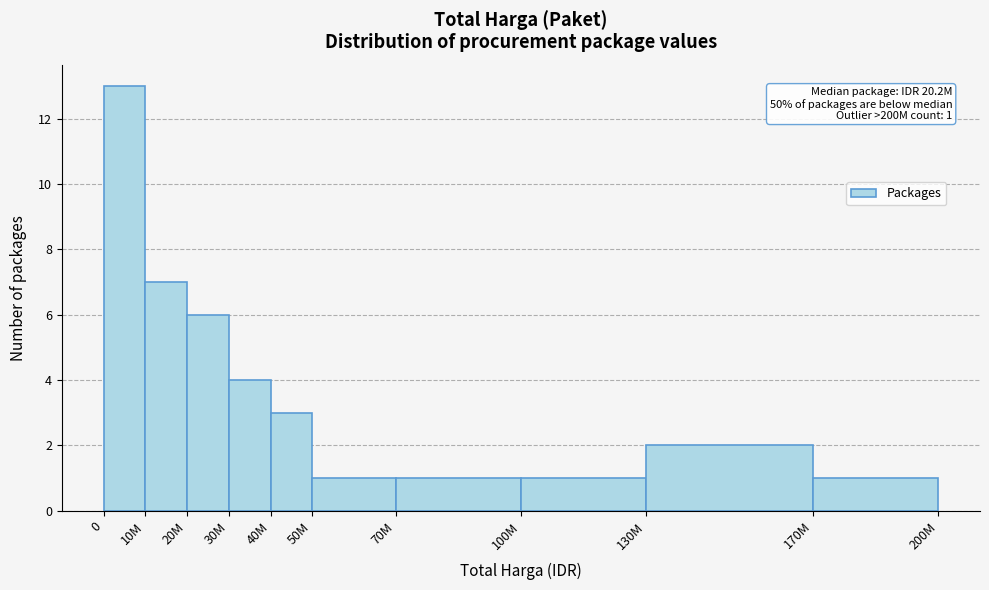

Reading left to right, transcribe all the data shown in this chart.

0=13	10M=7	20M=6	30M=4	40M=3	50M=1	70M=1	100M=1	130M=2	170M=1